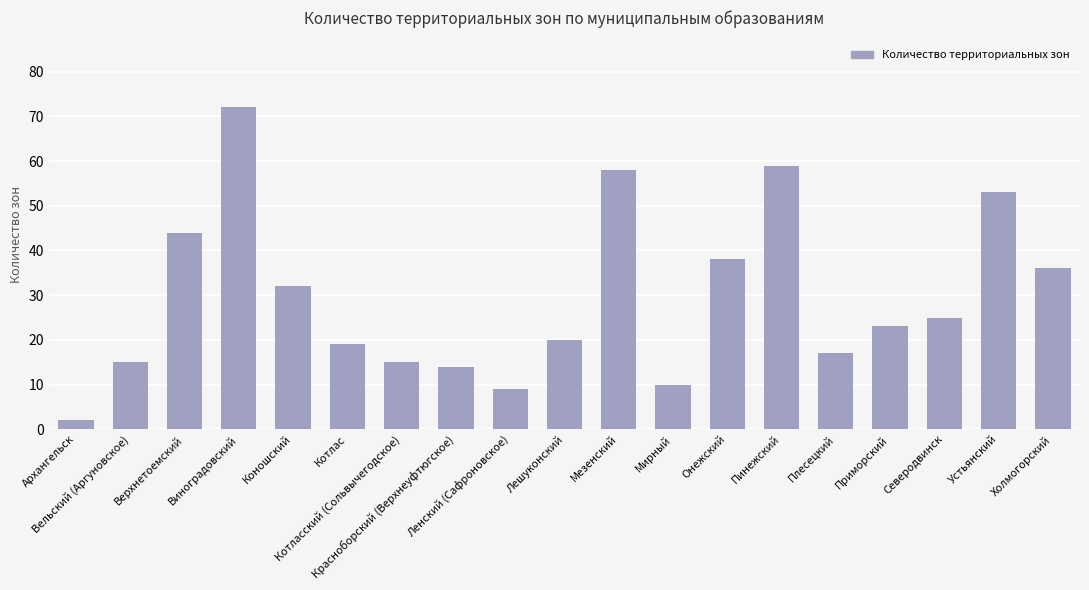

At which category does the chart reach its peak across all series?

Виноградовский